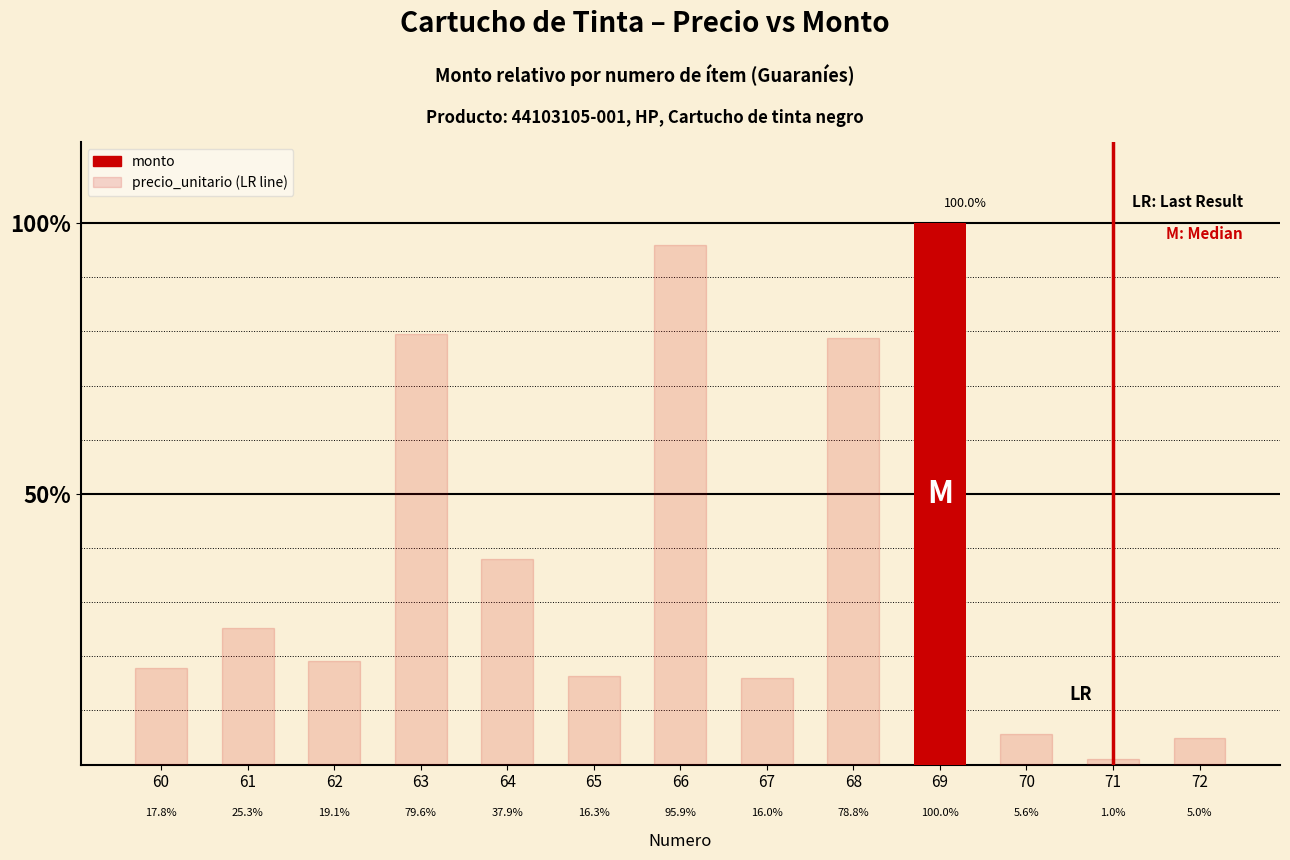

Reading right to left, extract all data points from this chart.

5.0	1.0	5.6	100.0	78.8	16.0	95.9	16.3	37.9	79.6	19.1	25.3	17.8